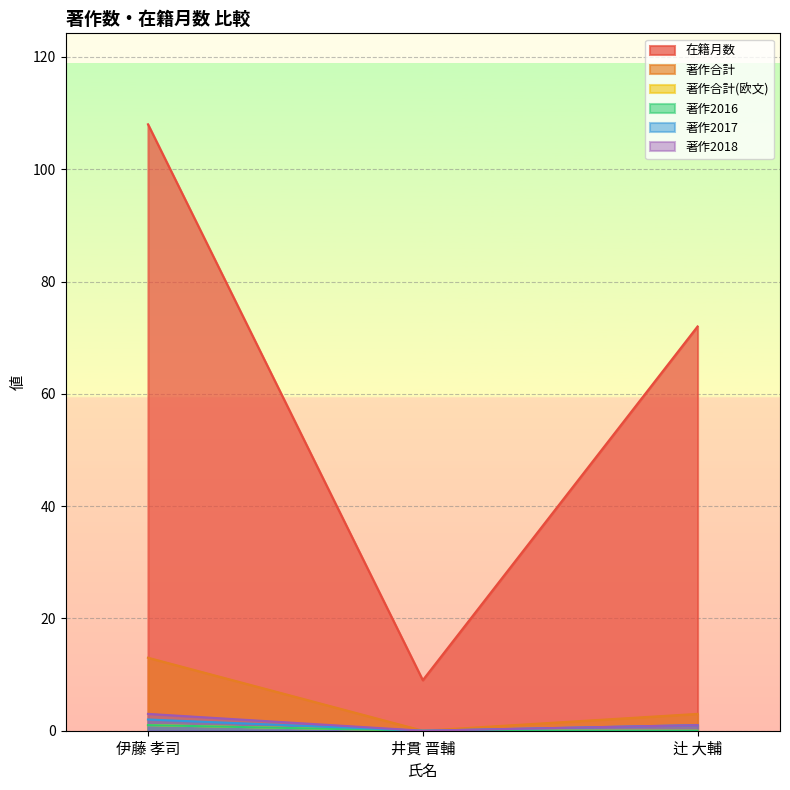

How many lines are shown in the chart?

6